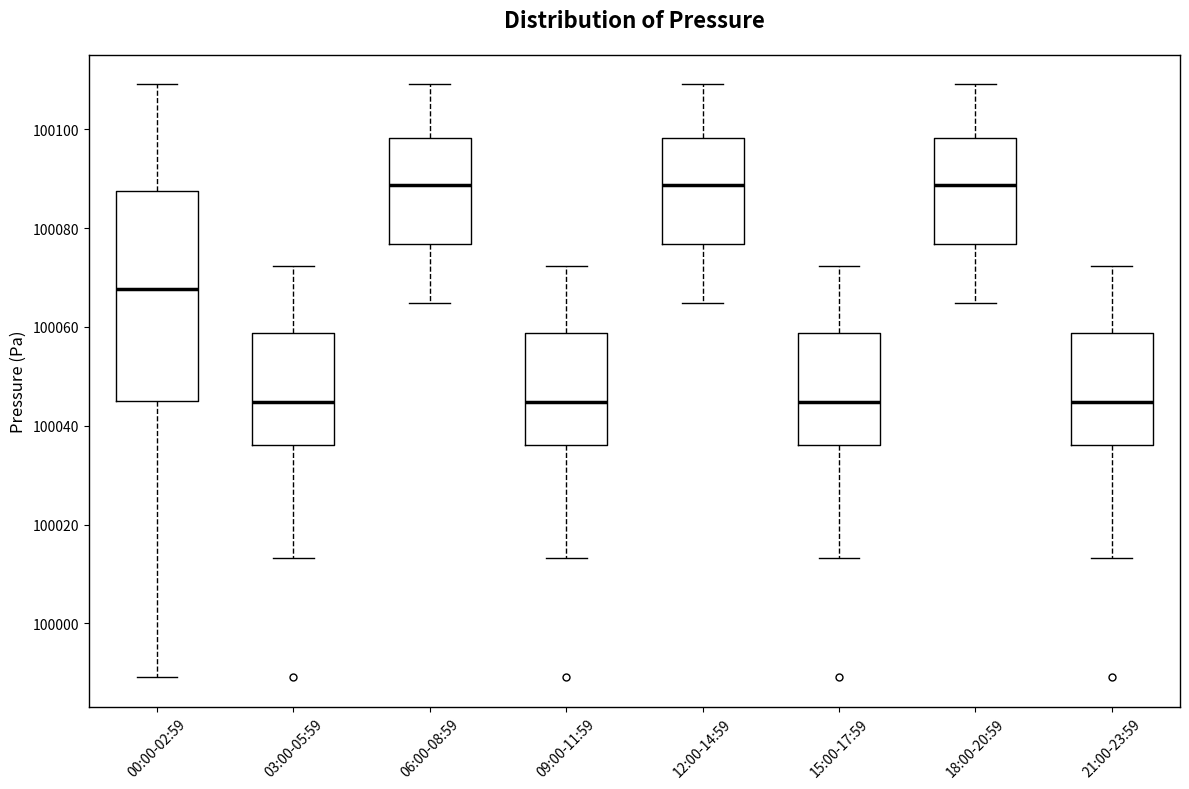

Reading left to right, transcribe this box plot: for each box, give where its median line is, the range the box spans, and where its two whiskers end, as read against the y-axis. The values are not printed on the chart, so give them approximately, as read against the axis.

00:00-02:59: median 100068, box 100044 to 100088, whiskers 99990 to 100110
03:00-05:59: median 100044, box 100036 to 100058, whiskers 100014 to 100072
06:00-08:59: median 100088, box 100076 to 100098, whiskers 100064 to 100110
09:00-11:59: median 100044, box 100036 to 100058, whiskers 100014 to 100072
12:00-14:59: median 100088, box 100076 to 100098, whiskers 100064 to 100110
15:00-17:59: median 100044, box 100036 to 100058, whiskers 100014 to 100072
18:00-20:59: median 100088, box 100076 to 100098, whiskers 100064 to 100110
21:00-23:59: median 100044, box 100036 to 100058, whiskers 100014 to 100072